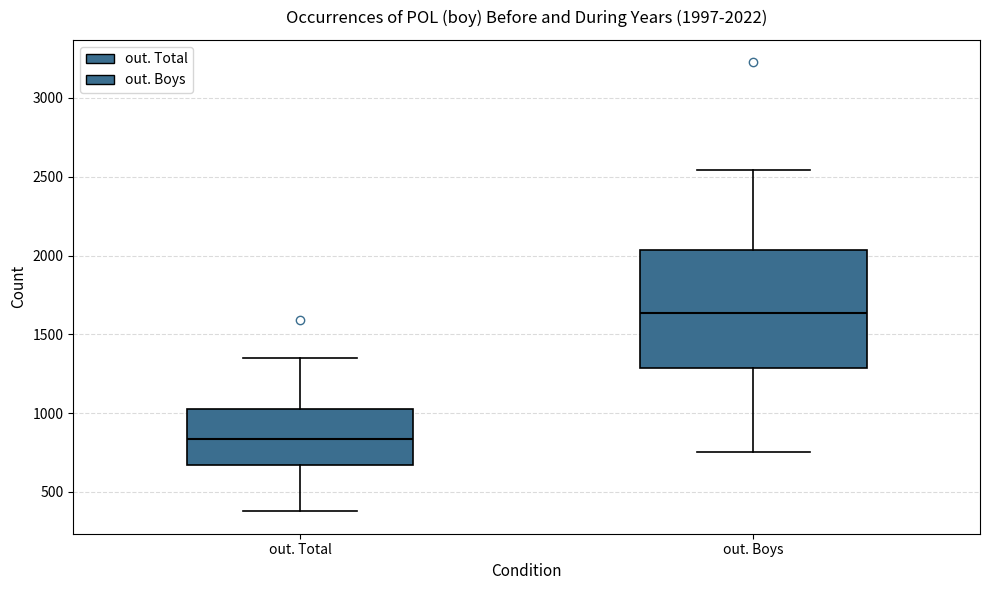

Which box has the highest median line?

out. Boys